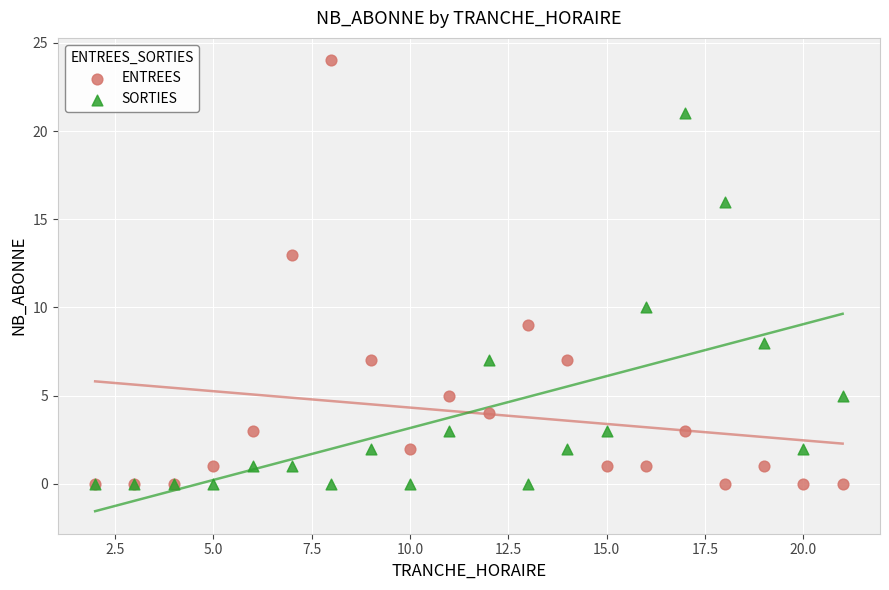

What are all the series names shown in the legend?

ENTREES, SORTIES